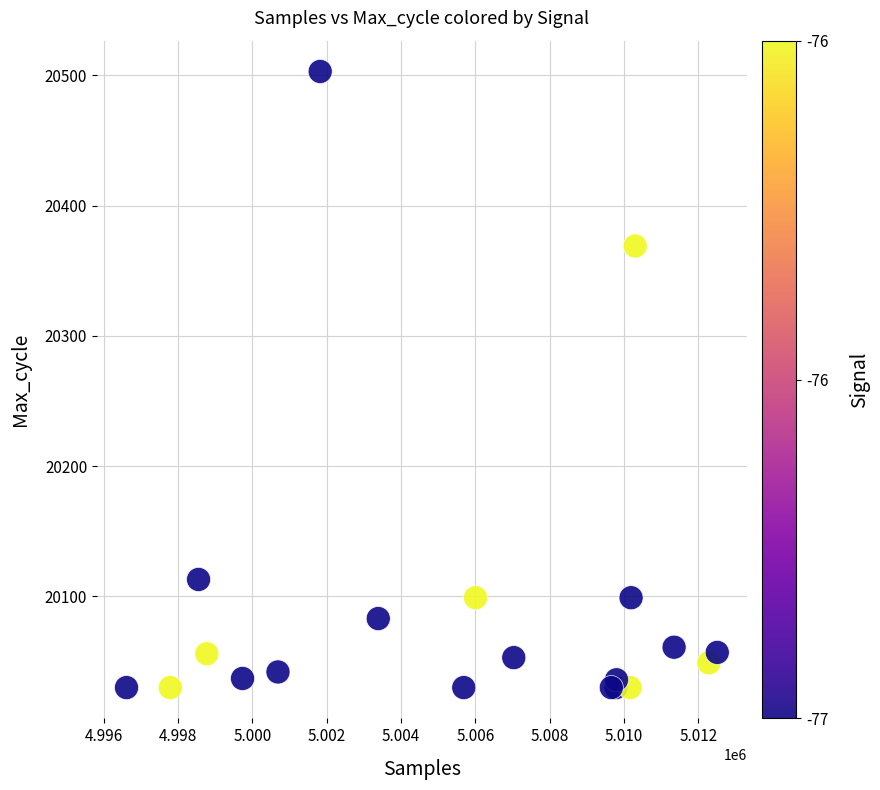

What Y value in the scatter plot is closest to 20266?

20369